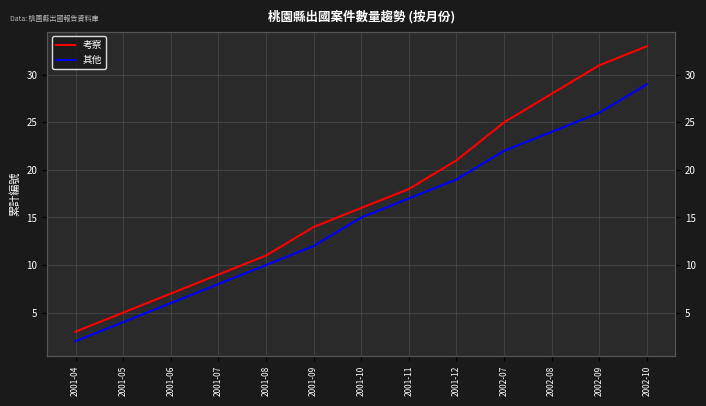

At 2002-09, list the series in order from smallest to largest.

其他, 考察